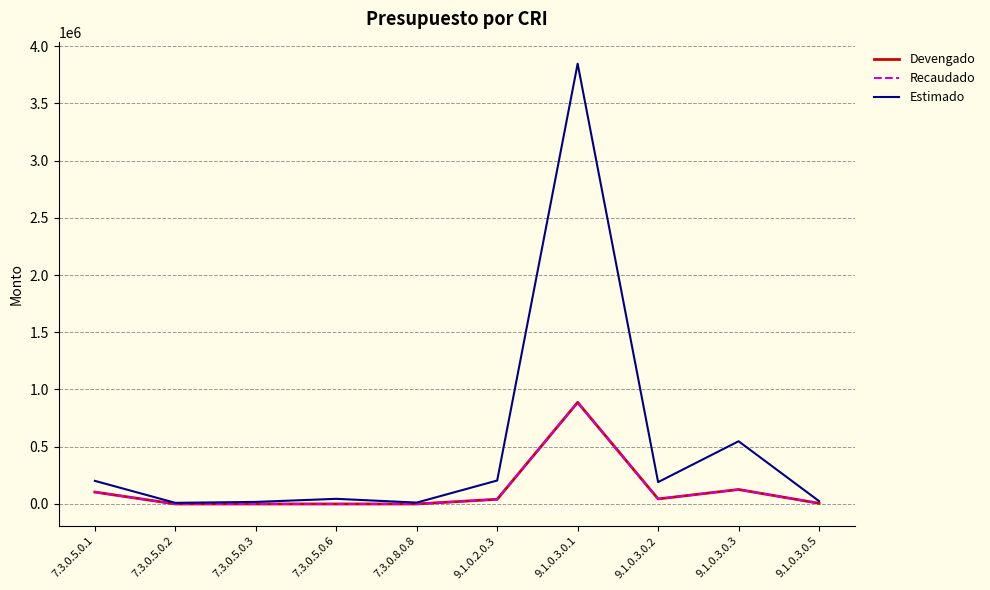

Reading left to right, what are all the values shown in this chart?

Devengado: 104066.7	0.0	0.0	0.0	0.0	41000.0	887538.0	44076.0	126462.0	5769.0
Recaudado: 104066.7	0.0	0.0	0.0	0.0	41000.0	887538.0	44076.0	126462.0	5769.0
Estimado: 201960.0	10000.0	18000.0	45000.0	12120.0	205000.0	3846000.0	191000.0	548000.0	25000.0